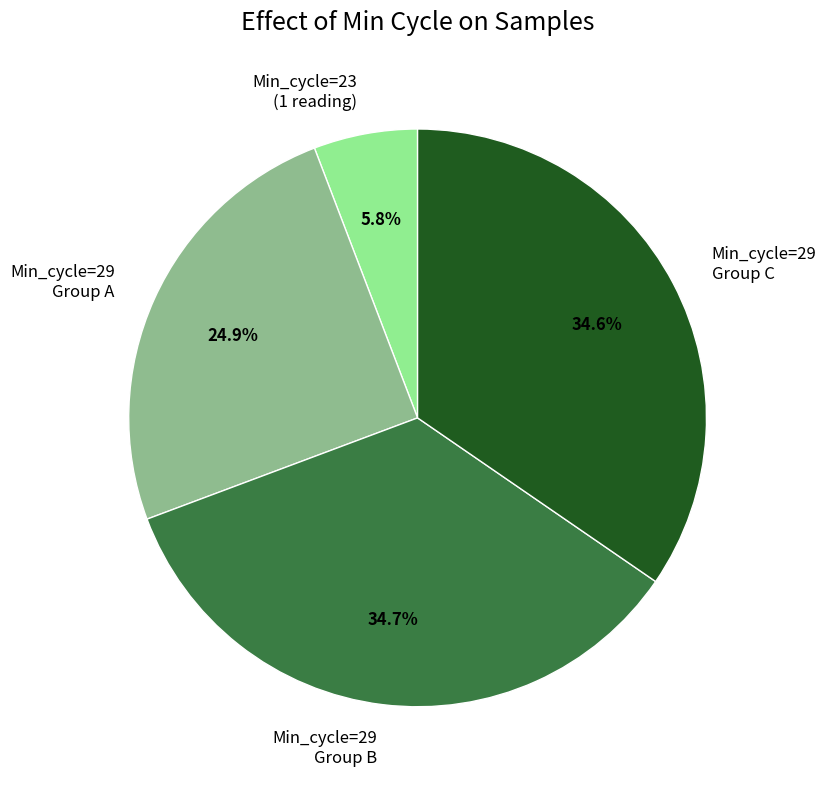

How many slices are in this pie chart?

4